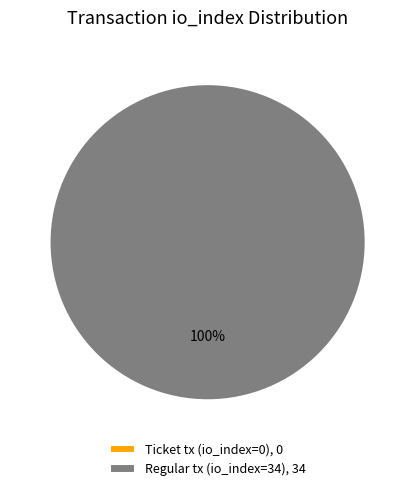

Which slice is the largest?

Regular tx (io_index=34)